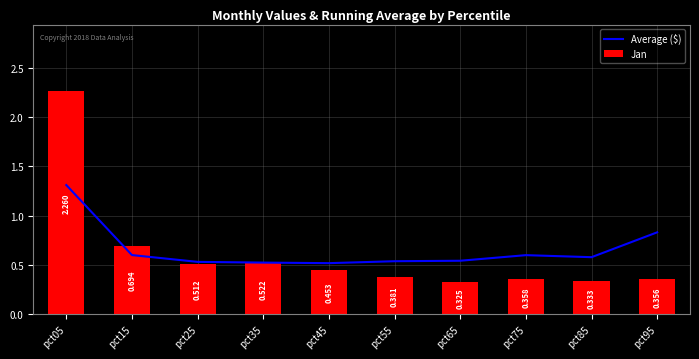

What are all the series names shown in the legend?

Average ($), Jan